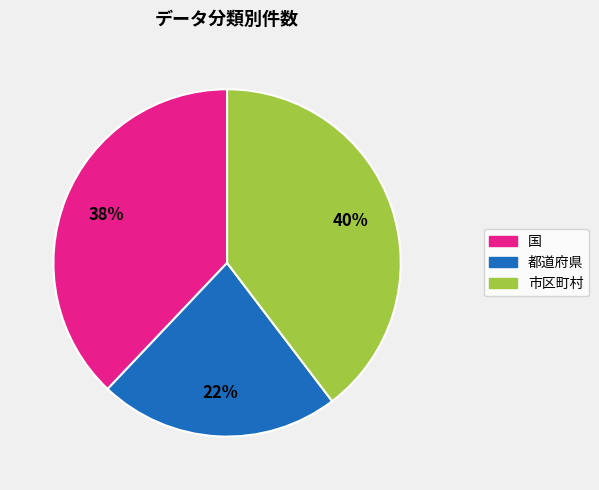

Does 市区町村 represent more than half of the total?

No